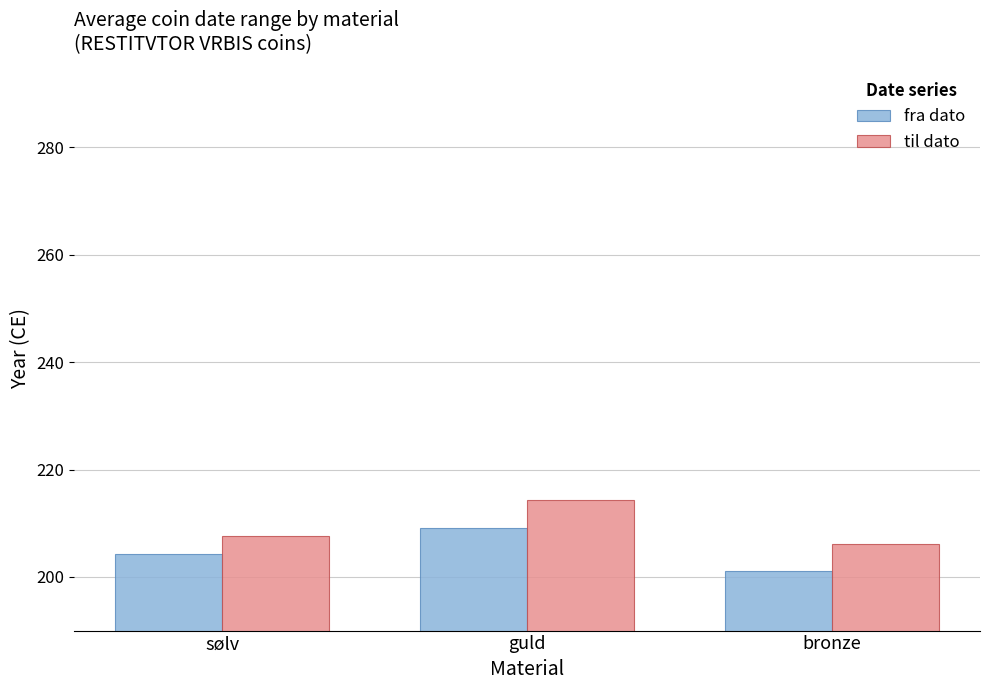

Which series changed the most between sølv and bronze?

fra dato